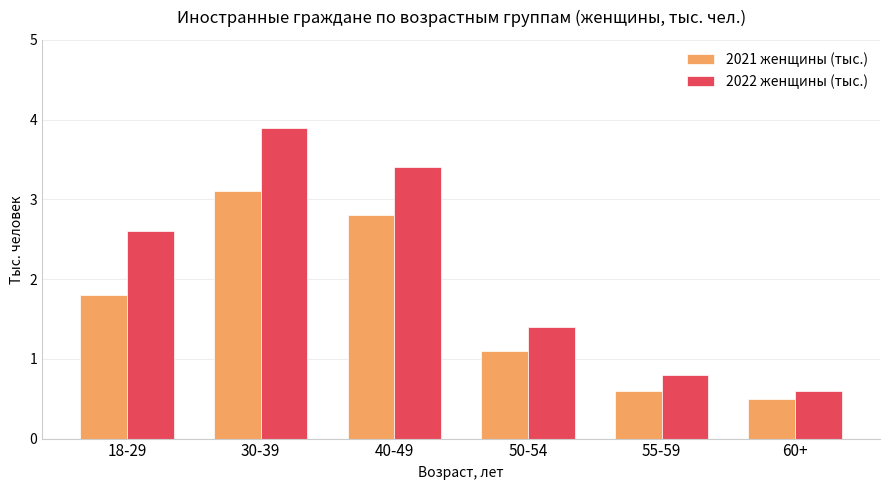

The 2022 женщины (тыс.) series shows 0.8 at 18-29. True or false?

False